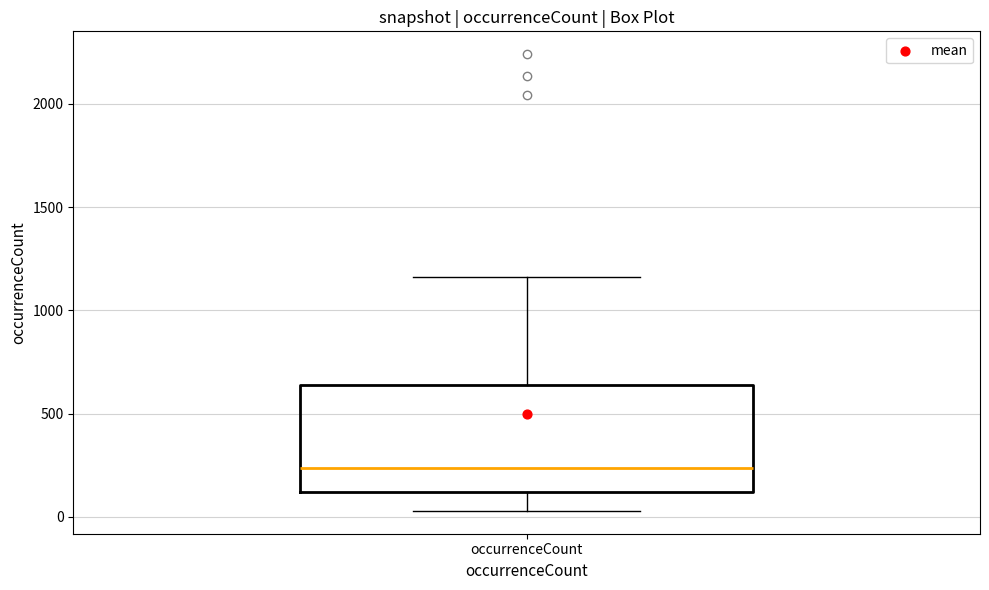

Transcribe this box plot: give where the median line is, the range the box spans, and where the two whiskers end, as read against the y-axis. The values are not printed on the chart, so give them approximately, as read against the axis.

median 250, box 100 to 650, whiskers 50 to 1150